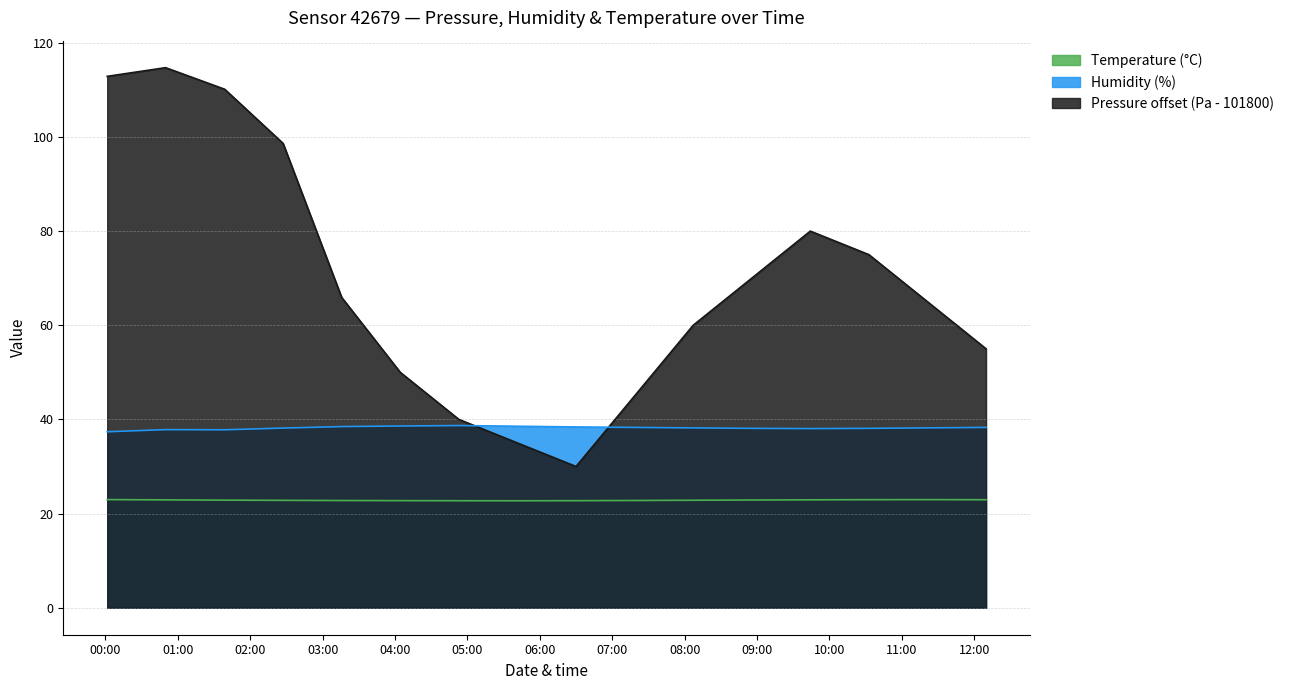

What value does the Temperature (°C) series have at 2022-08-30T04:52:55?

22.7